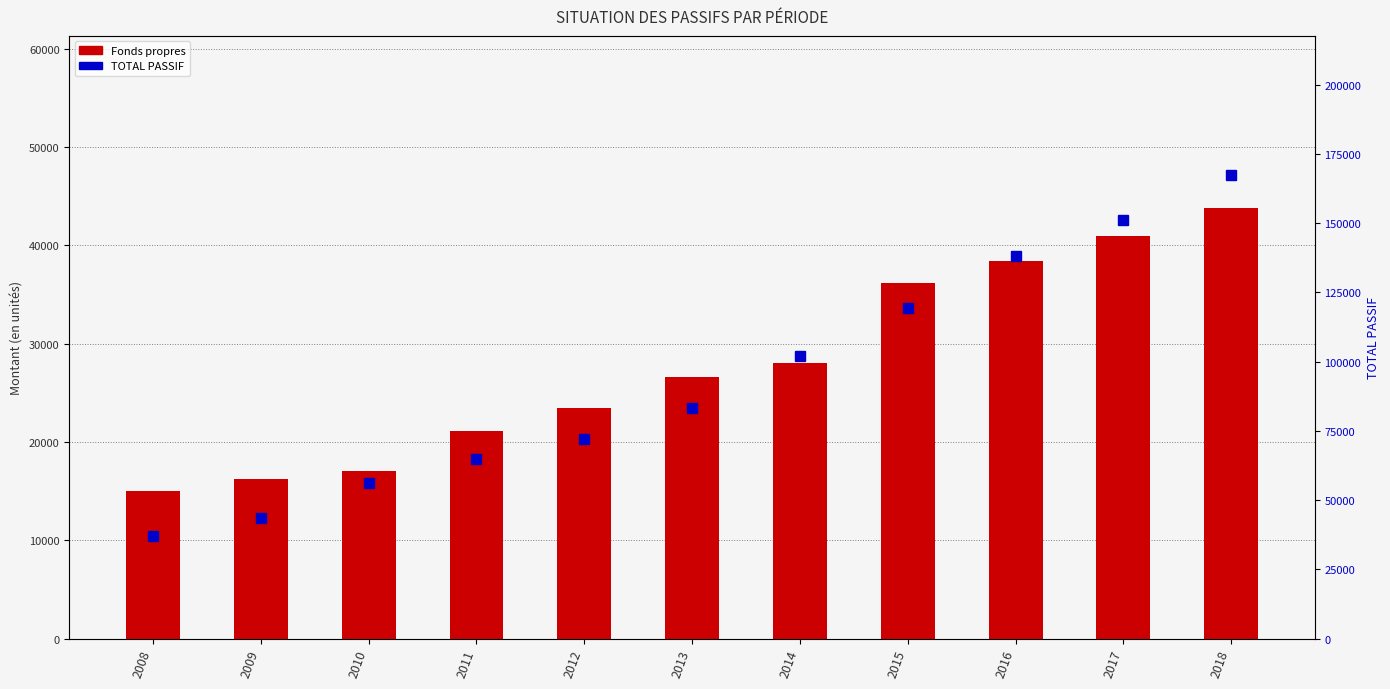

What is the difference between the TOTAL PASSIF values at 2017 and 2009?

107670.7